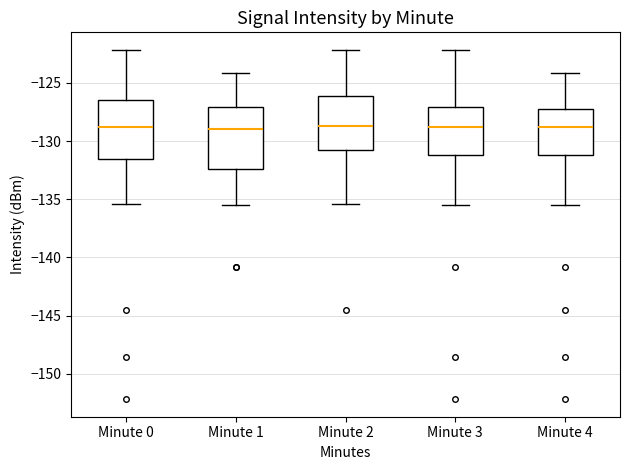

Reading left to right, read every box against the y-axis: the position of its median line, the range the box covers, and the ends of its whiskers. The values are not printed on the chart, so give them approximately, as read against the axis.

Minute 0: median -129.0, box -131.5 to -126.5, whiskers -135.5 to -122.0
Minute 1: median -129.0, box -132.5 to -127.0, whiskers -135.5 to -124.0
Minute 2: median -128.5, box -131.0 to -126.0, whiskers -135.5 to -122.0
Minute 3: median -129.0, box -131.0 to -127.0, whiskers -135.5 to -122.0
Minute 4: median -129.0, box -131.0 to -127.0, whiskers -135.5 to -124.0